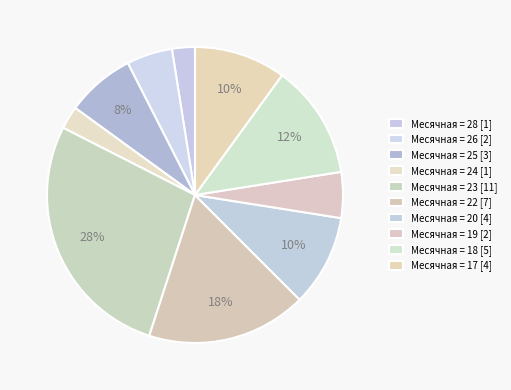

Is there any slice that represents more than half of the pie?

No